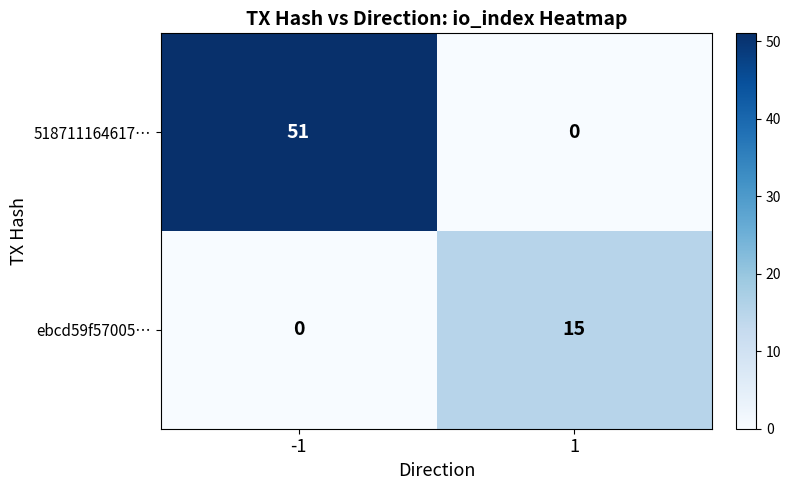

What is the sum of all ebcd59f57005… values?

15